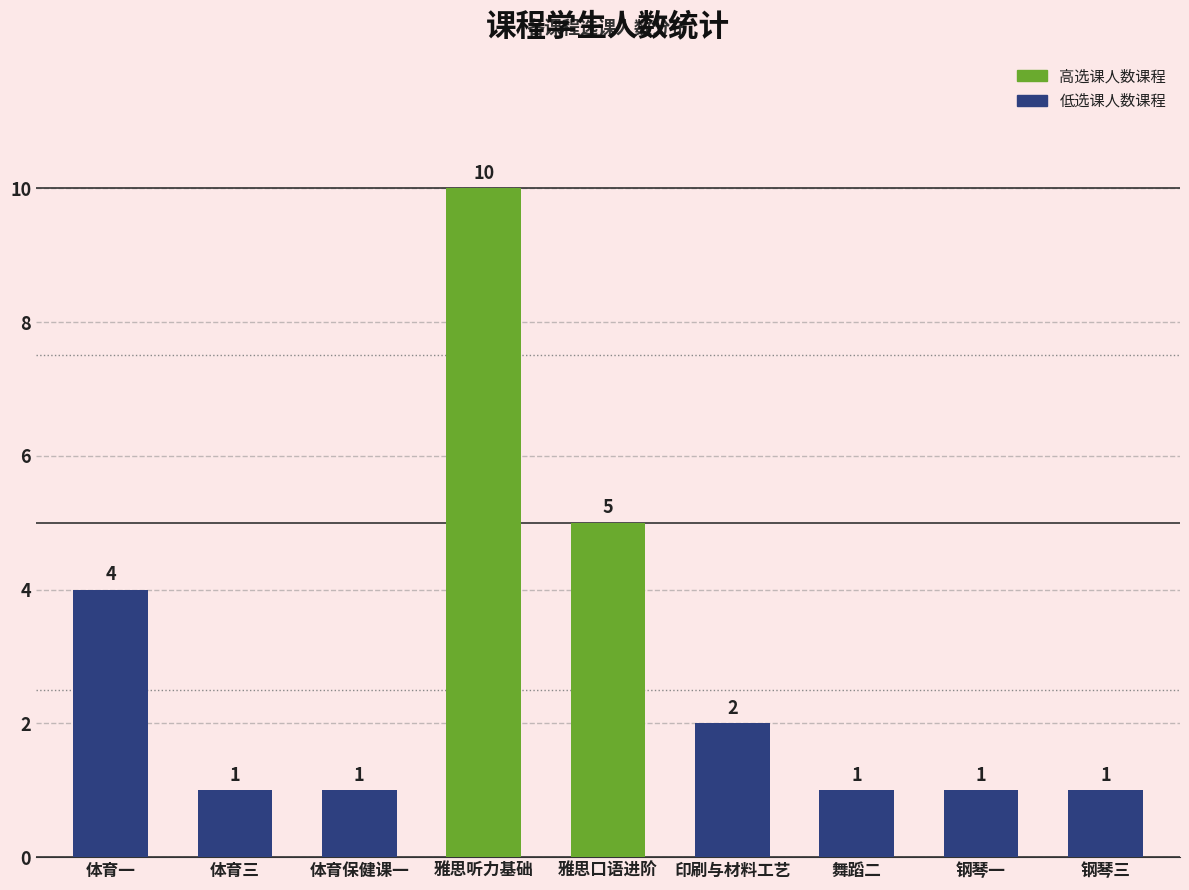

What is the minimum value shown in the chart?

1